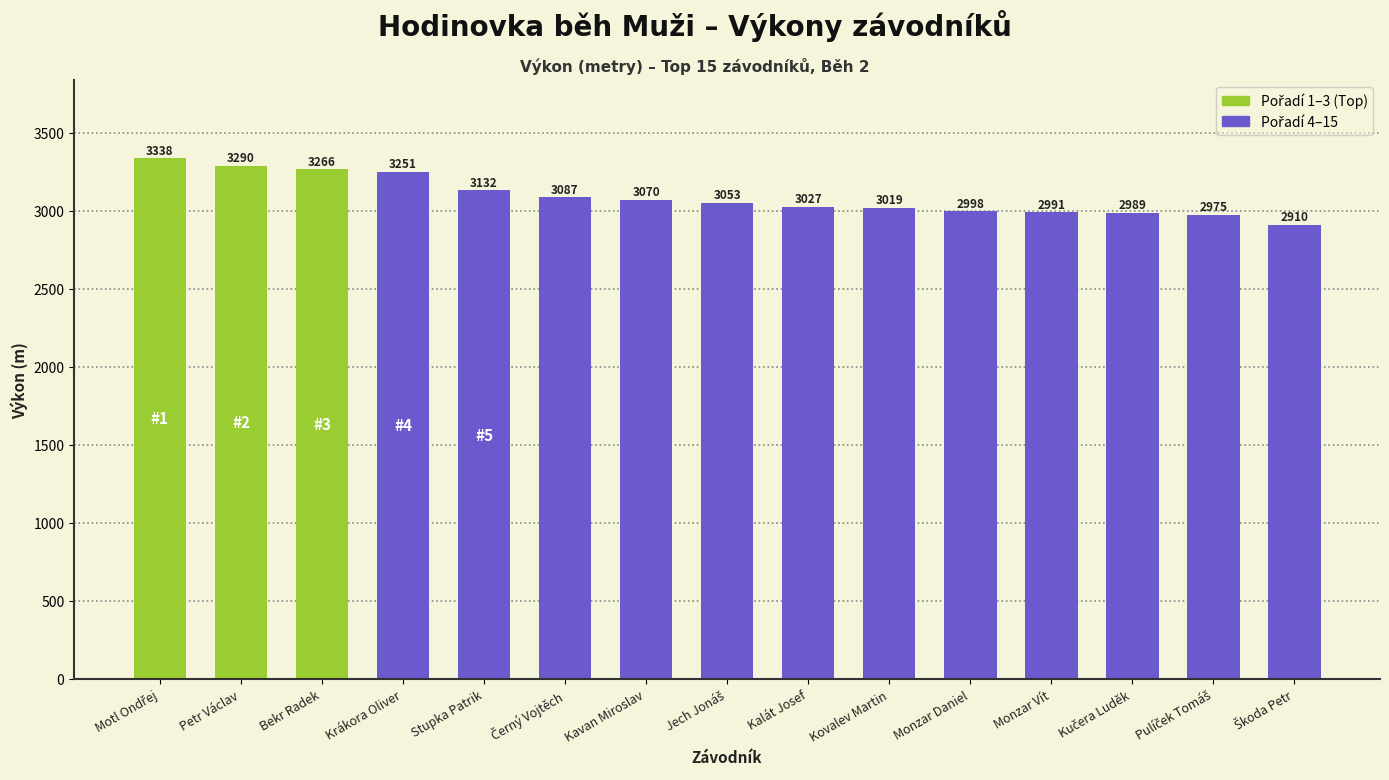

What is the difference between the maximum and second lowest values?

363